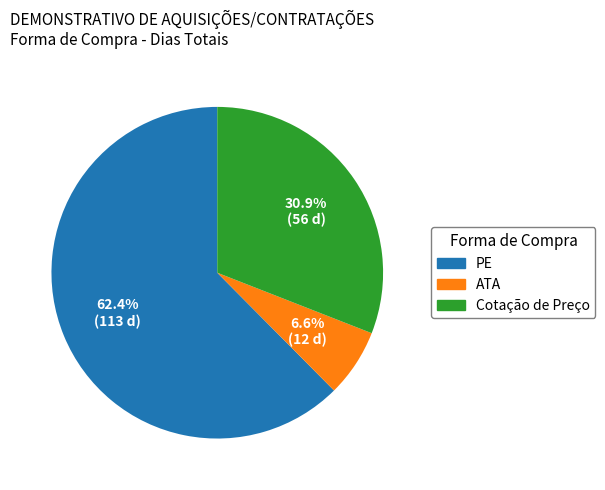

What is the majority slice?

PE